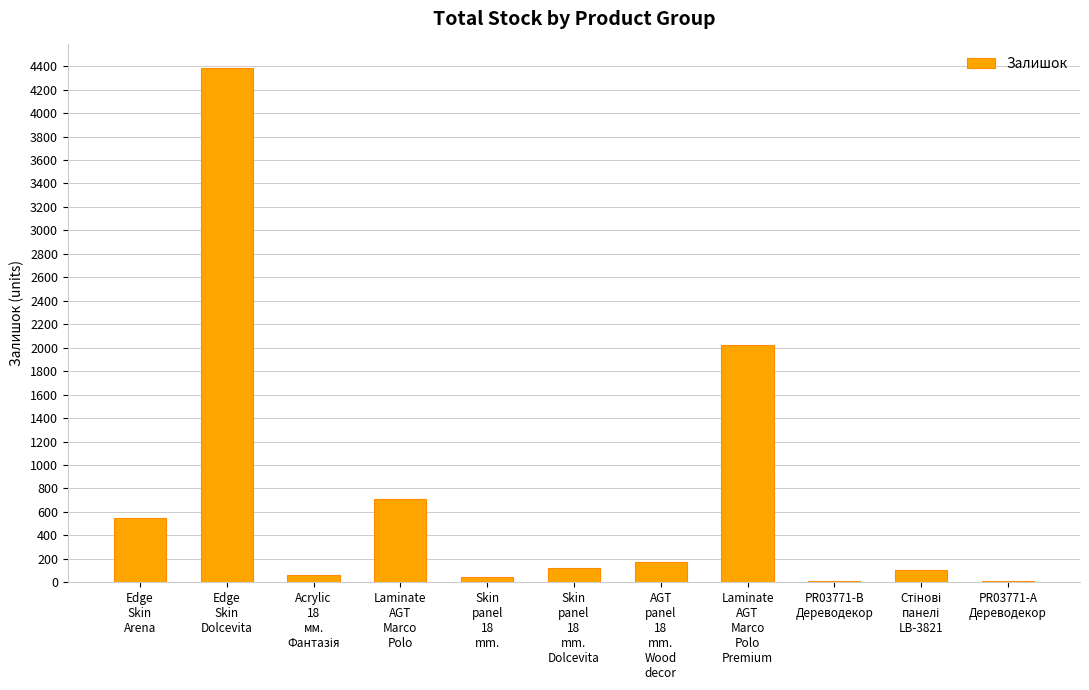

What is the maximum value shown in the chart?

4385